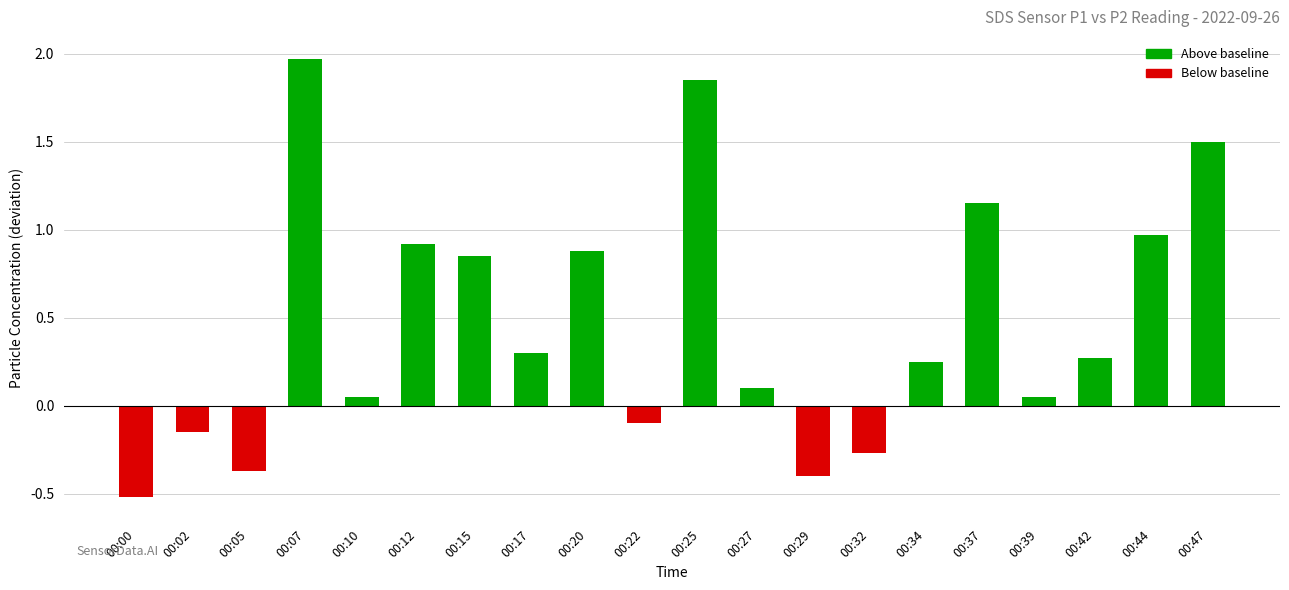

The chart shows a value of -0.7 at 00:00. True or false?

False